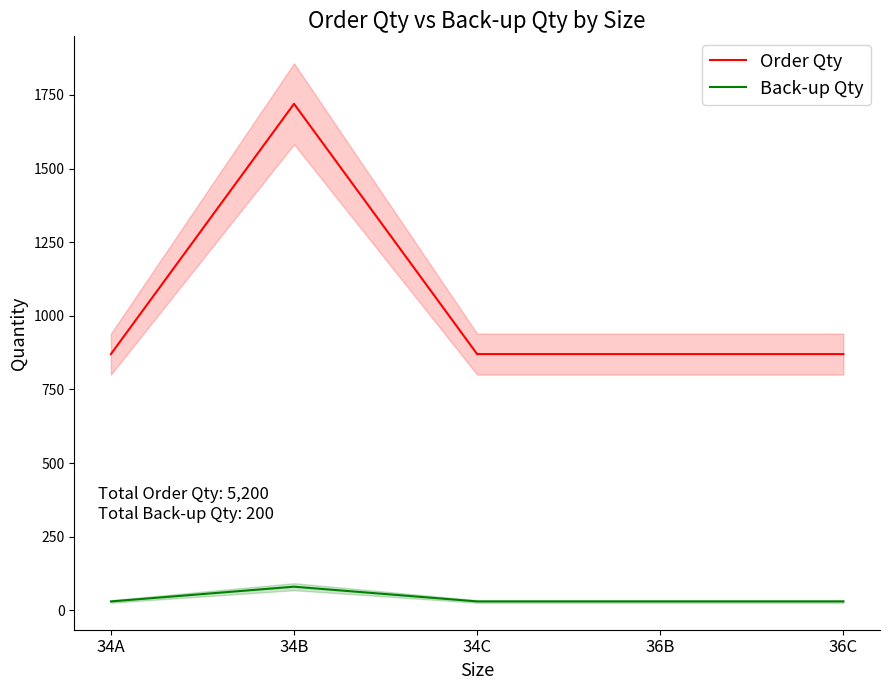

What is the label of the 1st point from the left?

34A